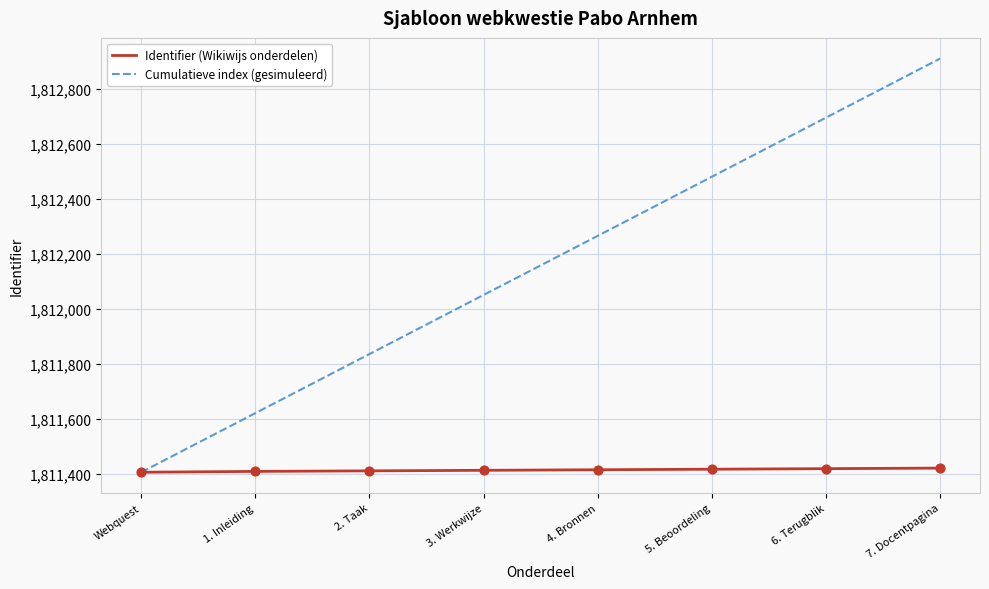

At how many categories does at least one series exceed 1812246?

4